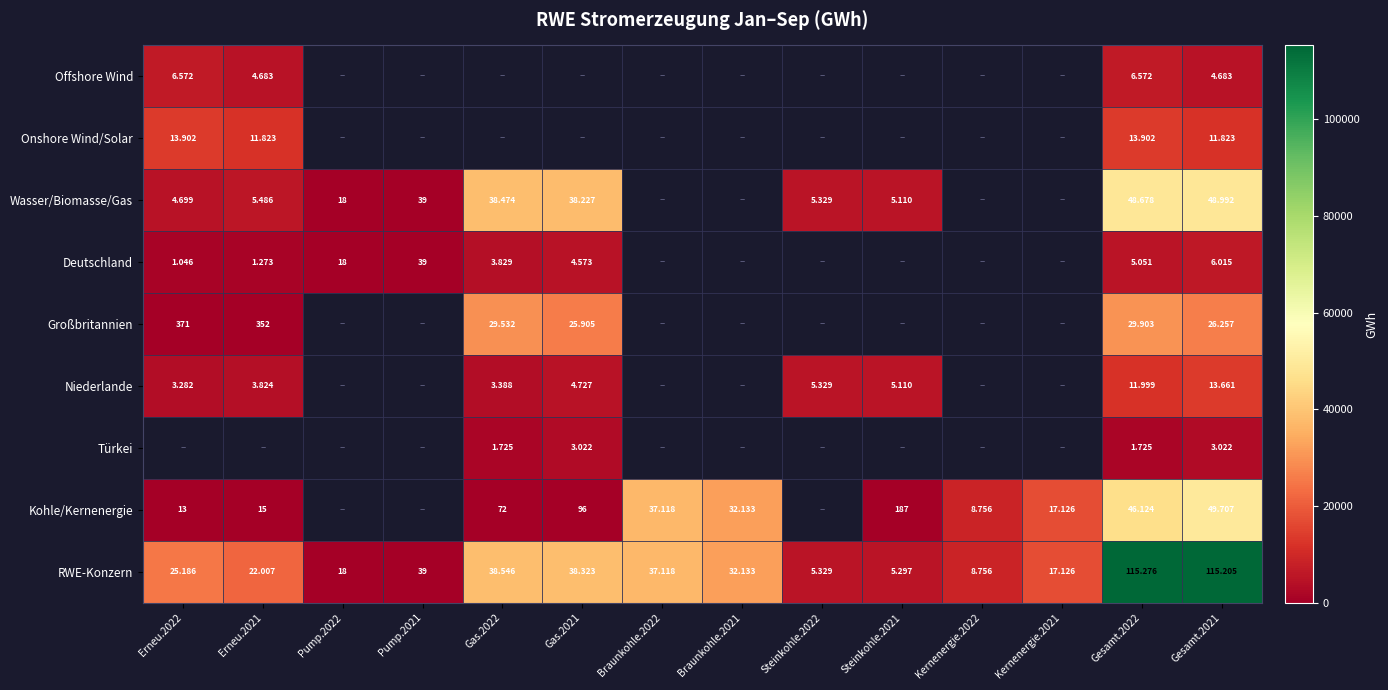

At which category does the chart reach its minimum across all series?

Erneu.2022